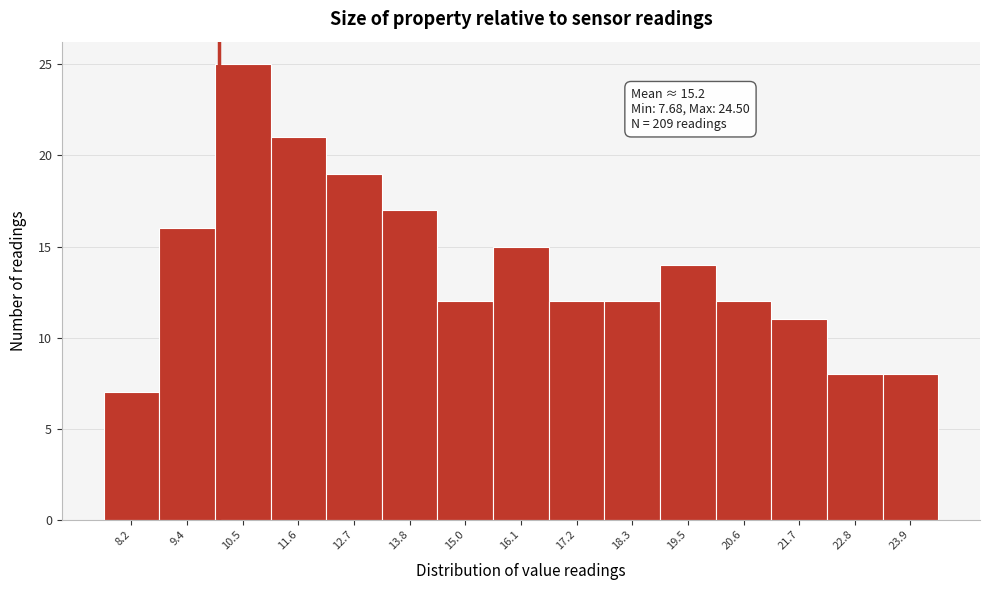

Over which range of the x-axis is the bar tallest?

10.0 to 11.0